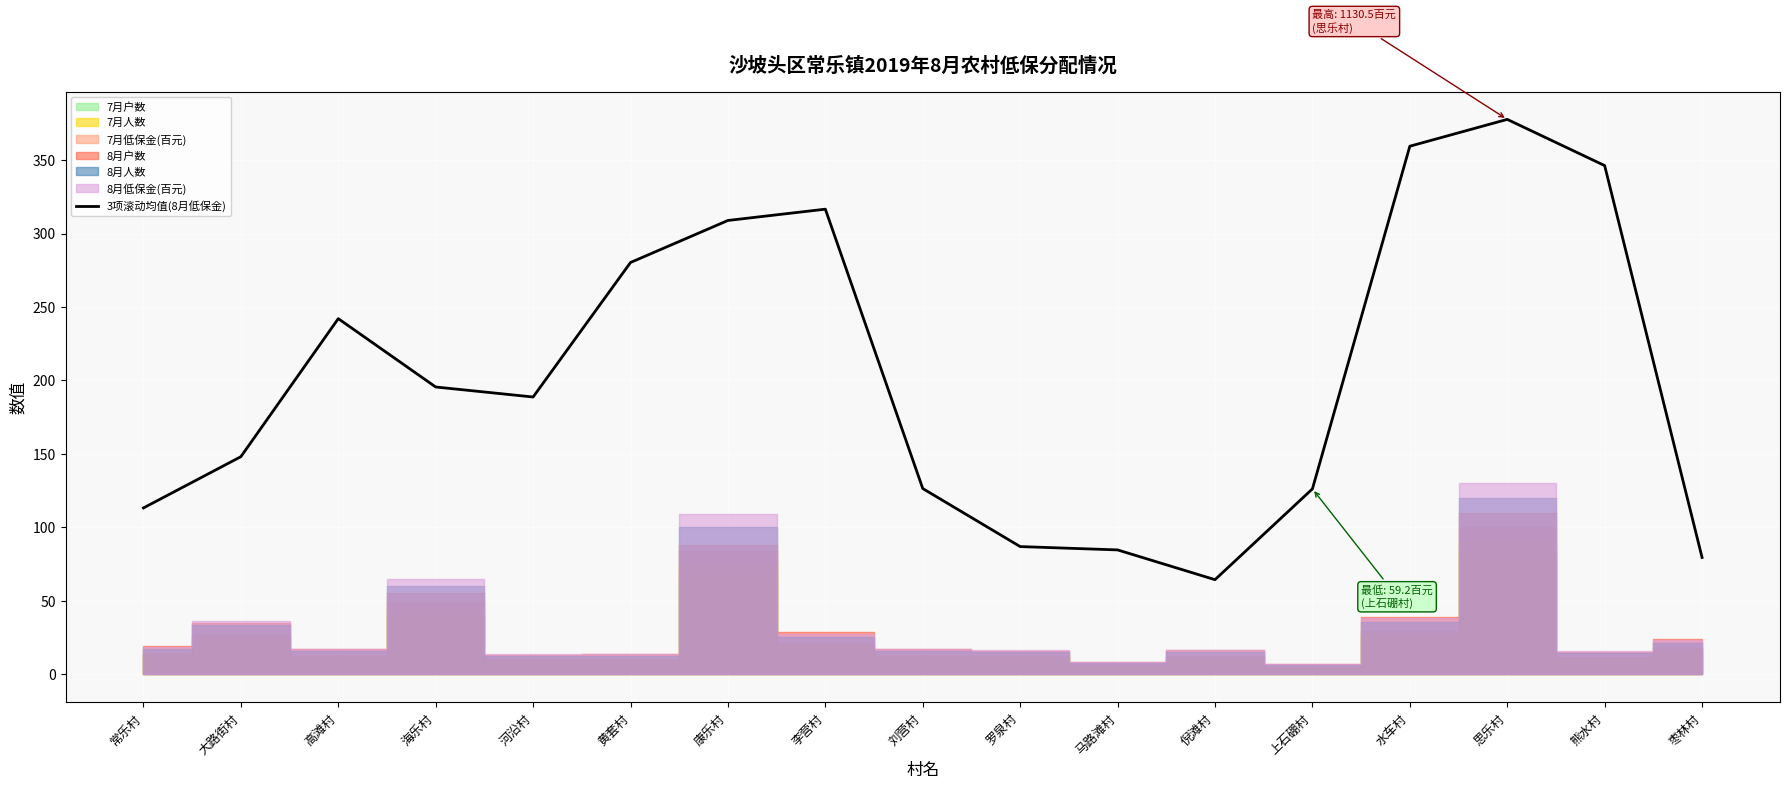

The 3项滚动均值(8月低保金) series shows 195.6 at 海乐村. True or false?

True